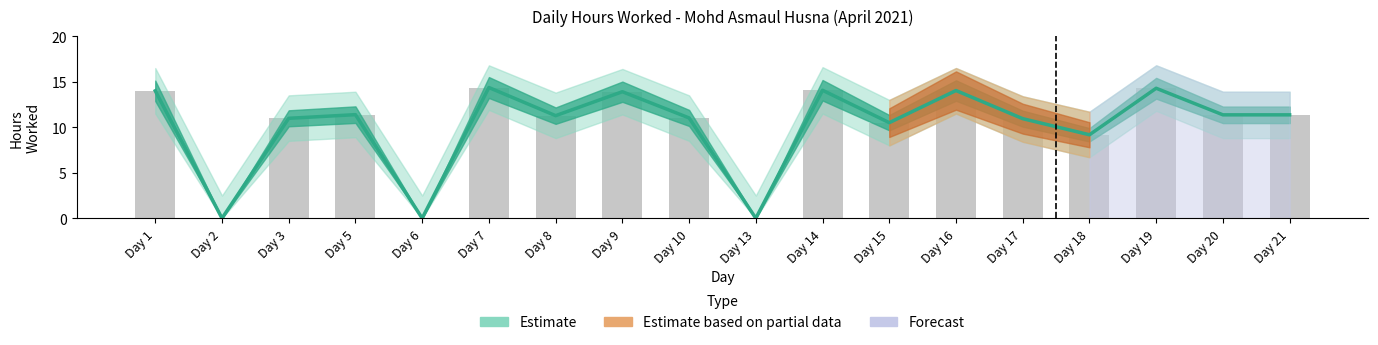

What is the maximum value shown in the chart?

14.4